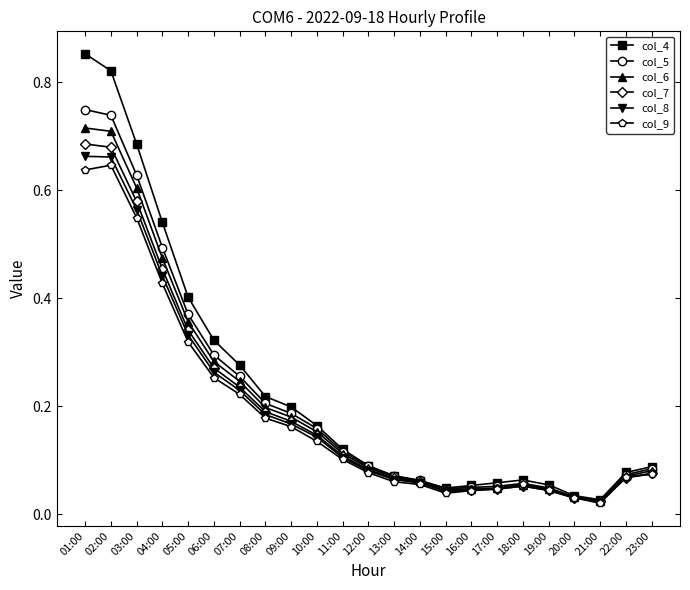

Rank the series by their maximum value, from lowest to highest.

col_9, col_8, col_7, col_6, col_5, col_4